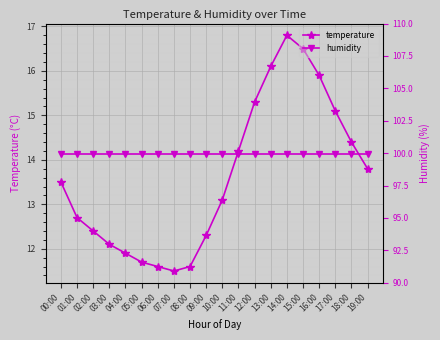

True or false: temperature and humidity intersect in this chart.

False